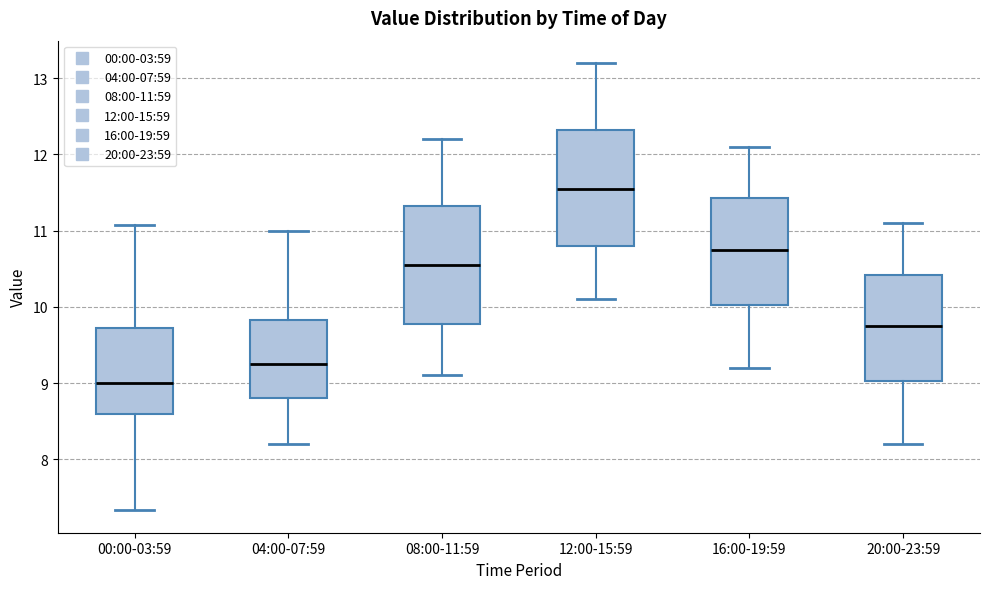

Reading left to right, read every box against the y-axis: the position of its median line, the range the box covers, and the ends of its whiskers. The values are not printed on the chart, so give them approximately, as read against the axis.

00:00-03:59: median 9.0, box 8.6 to 9.7, whiskers 7.3 to 11.1
04:00-07:59: median 9.3, box 8.8 to 9.8, whiskers 8.2 to 11.0
08:00-11:59: median 10.6, box 9.8 to 11.3, whiskers 9.1 to 12.2
12:00-15:59: median 11.6, box 10.8 to 12.3, whiskers 10.1 to 13.2
16:00-19:59: median 10.8, box 10.0 to 11.4, whiskers 9.2 to 12.1
20:00-23:59: median 9.8, box 9.0 to 10.4, whiskers 8.2 to 11.1